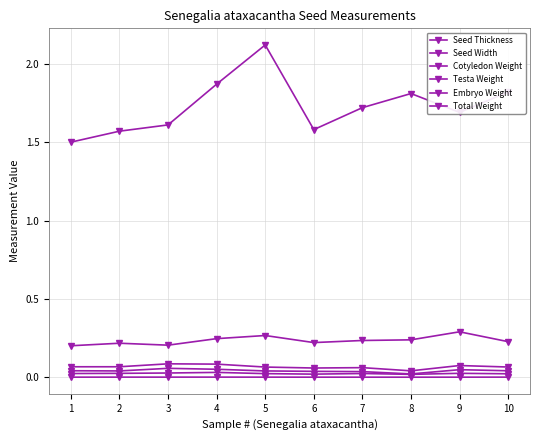

Which series changed the most between 3 and 5?

Seed Thickness